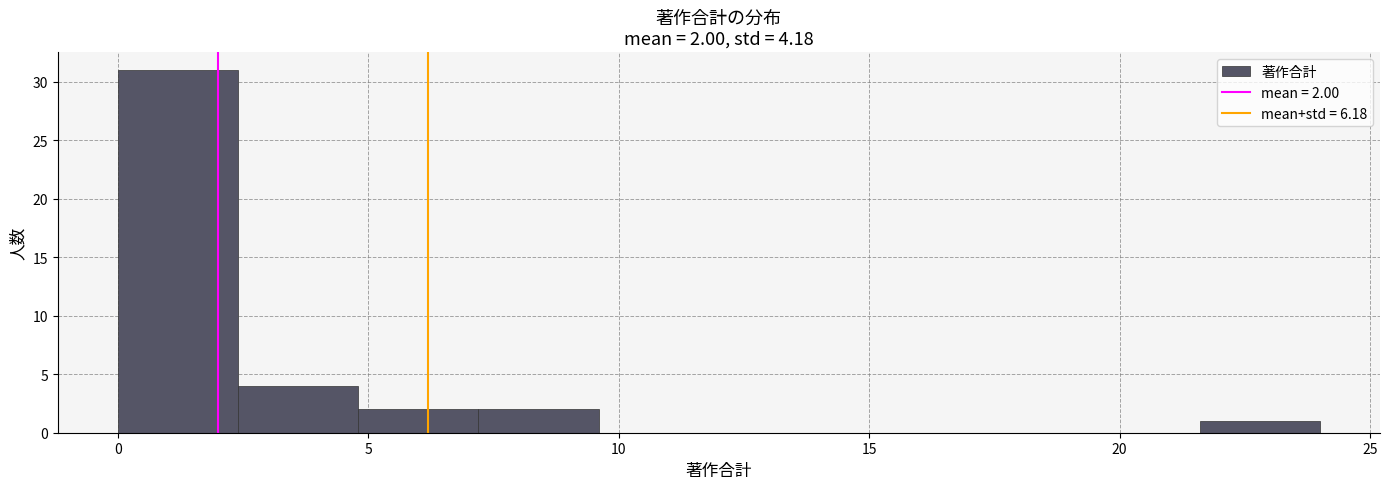

Which range on the x-axis has the tallest bar?

0.0 to 2.4